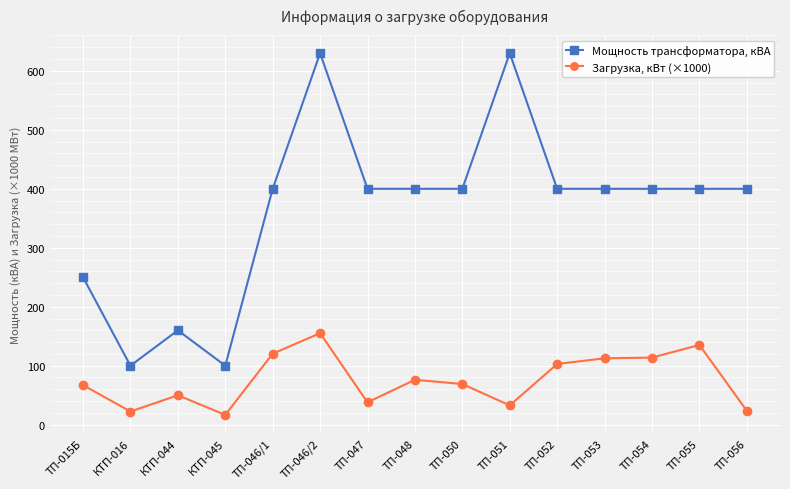

What is the minimum value for Мощность трансформатора, кВА?

100.0